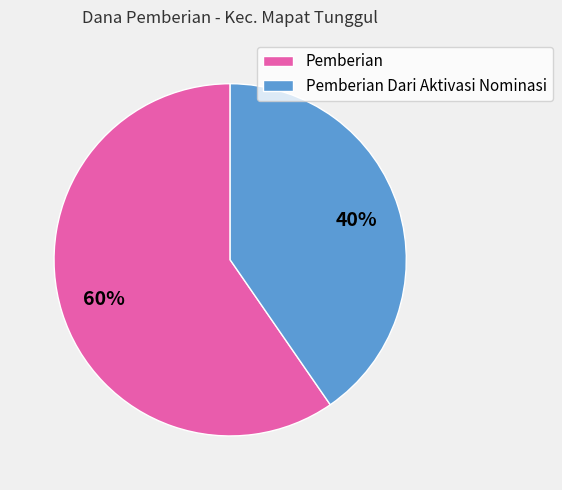

Is the sum of Pemberian and Pemberian Dari Aktivasi Nominasi greater than half?

Yes